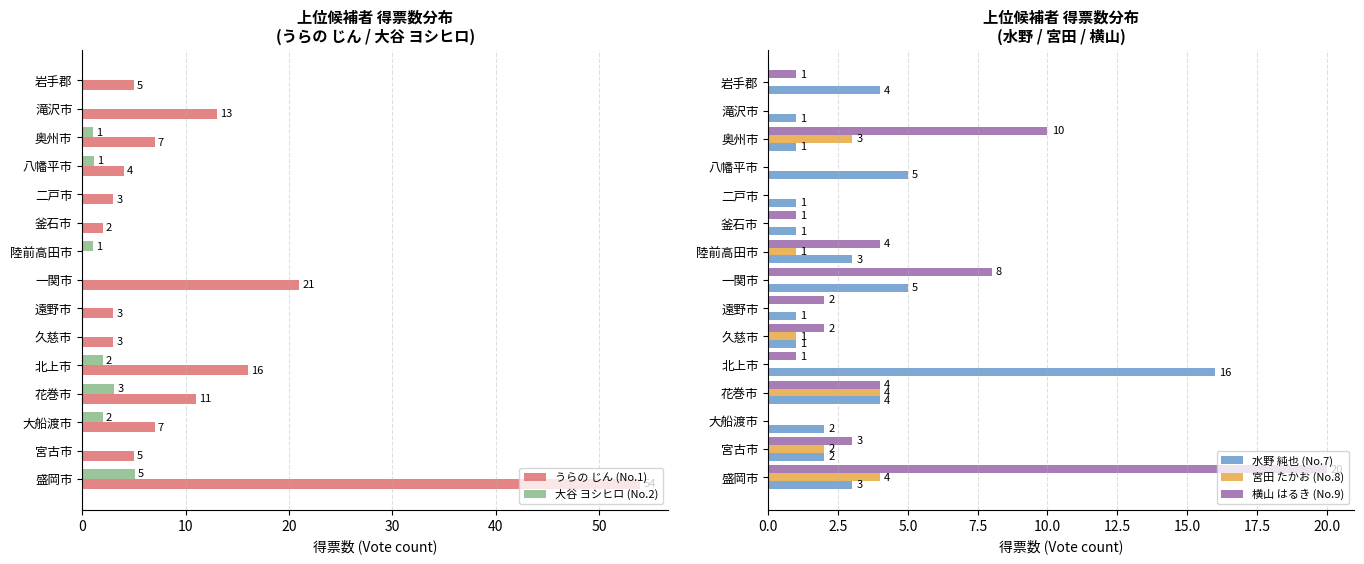

What is the sum of all うらの じん (No.1) values?

154.0